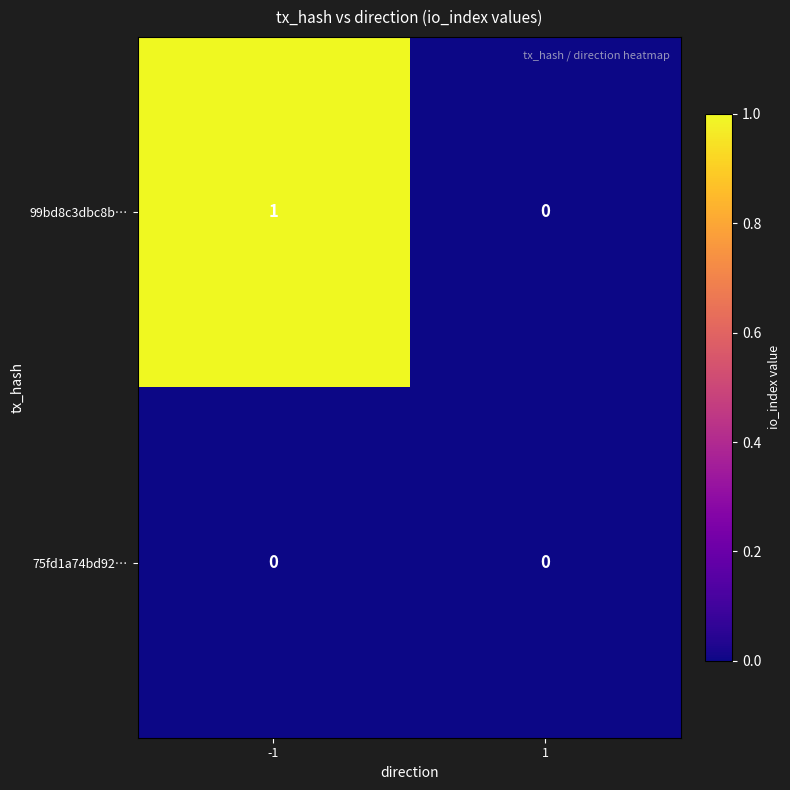

Reading left to right, list all the values displayed in this chart.

99bd8c3dbc8b…: 1	0
75fd1a74bd92…: 0	0